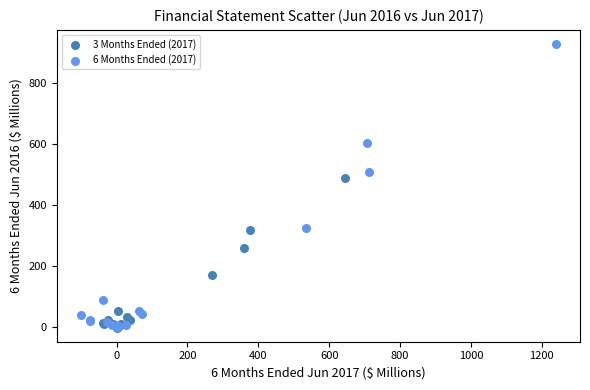

Which series contains the highest Y value?

6 Months Ended (2017)